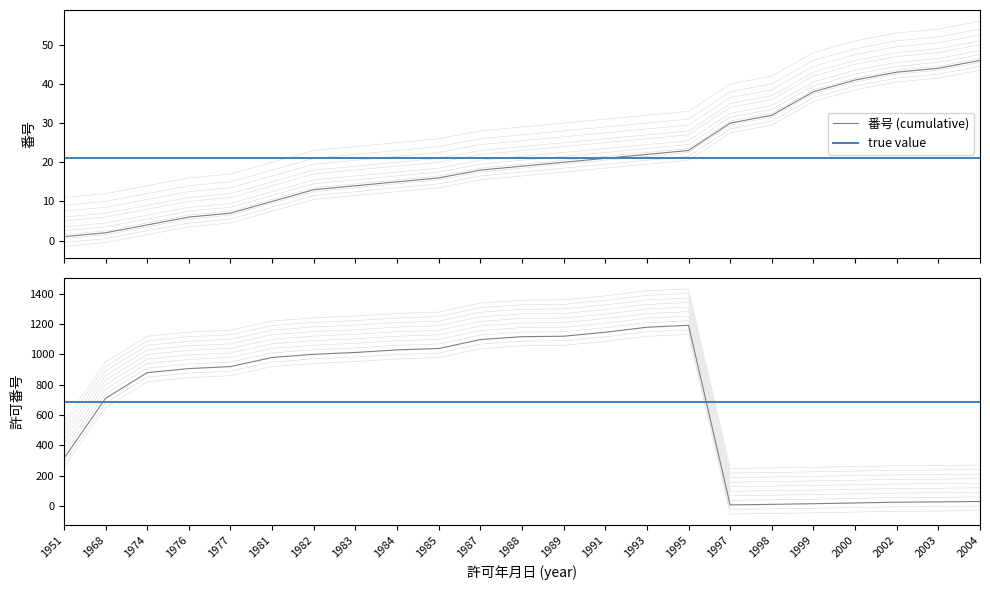

The value of 許可番号 (mean) at 1989 is 1119. True or false?

True